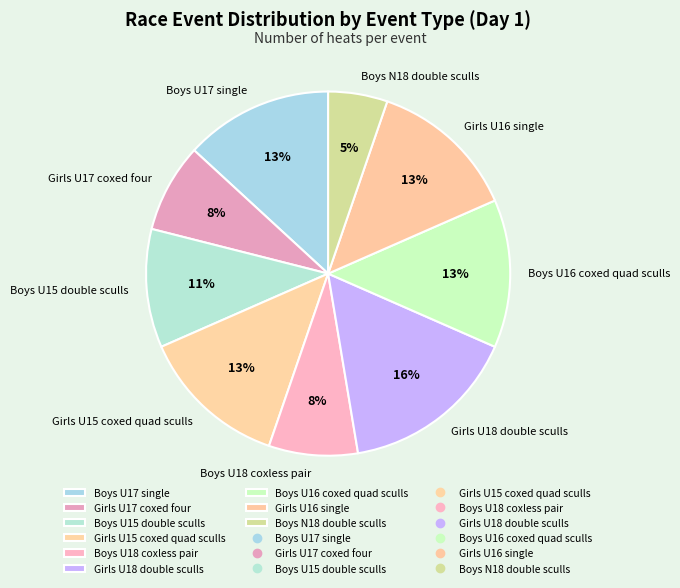

Is there a majority slice in this chart?

No